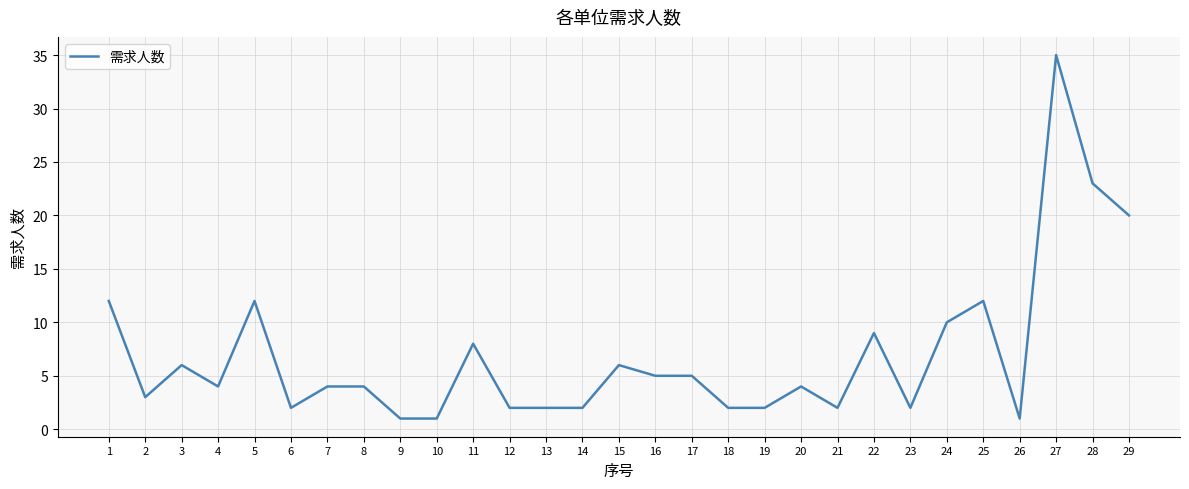

How many lines are shown in the chart?

1